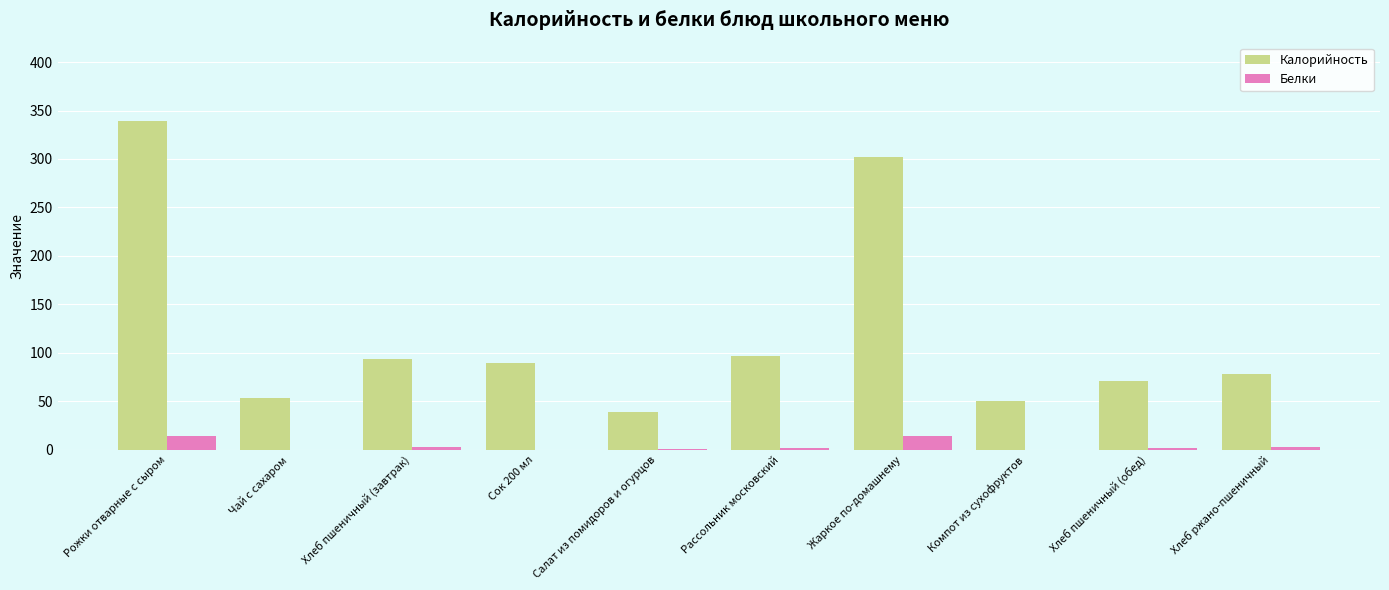

What is the difference between the Белки values at Компот из сухофруктов and Рассольник московский?

1.9